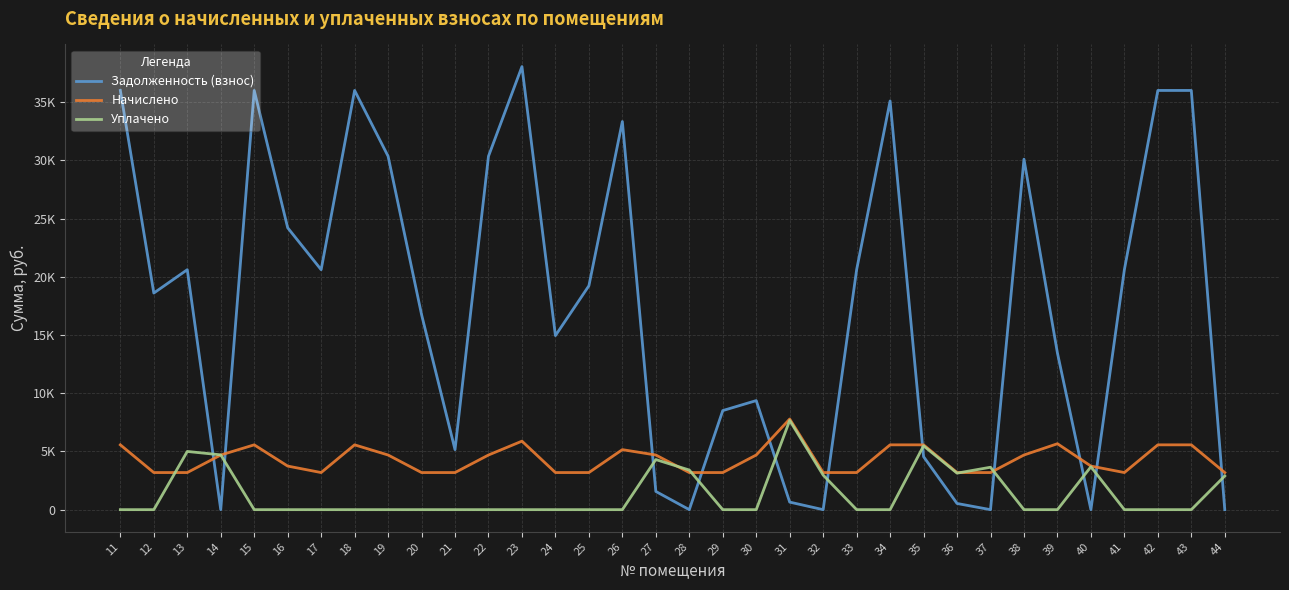

True or false: Начислено has more than 1 points higher than both neighbors.

True